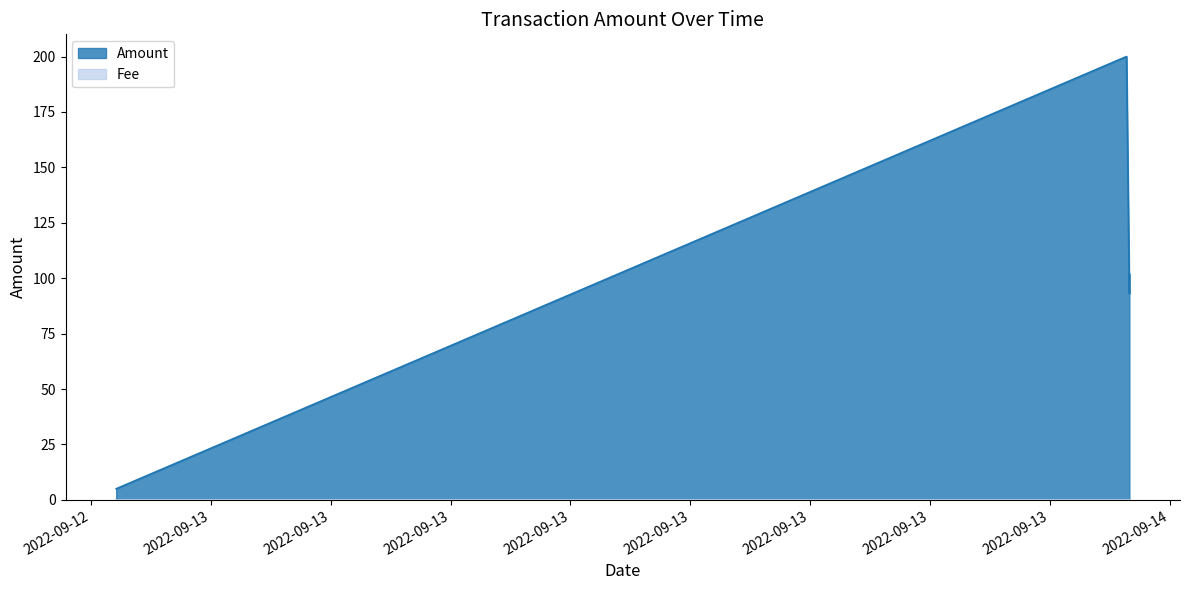

List the labels in order of value, largest first.

2022-09-13 22:59:24, 2022-09-13 22:59:24, 2022-09-13 22:55:12, 2022-09-12 21:37:40